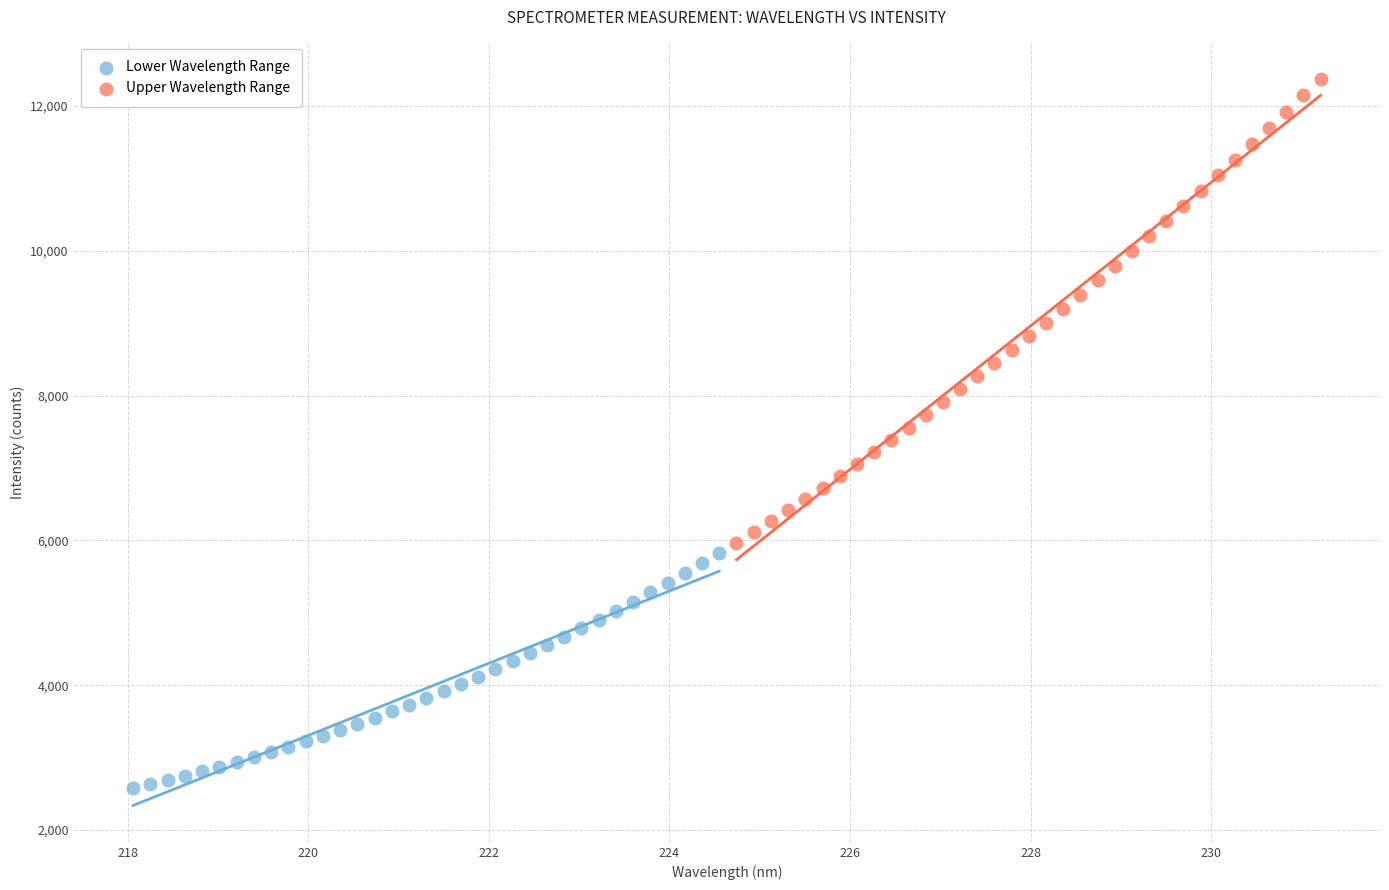

Which series contains the lowest Y value?

Lower Wavelength Range